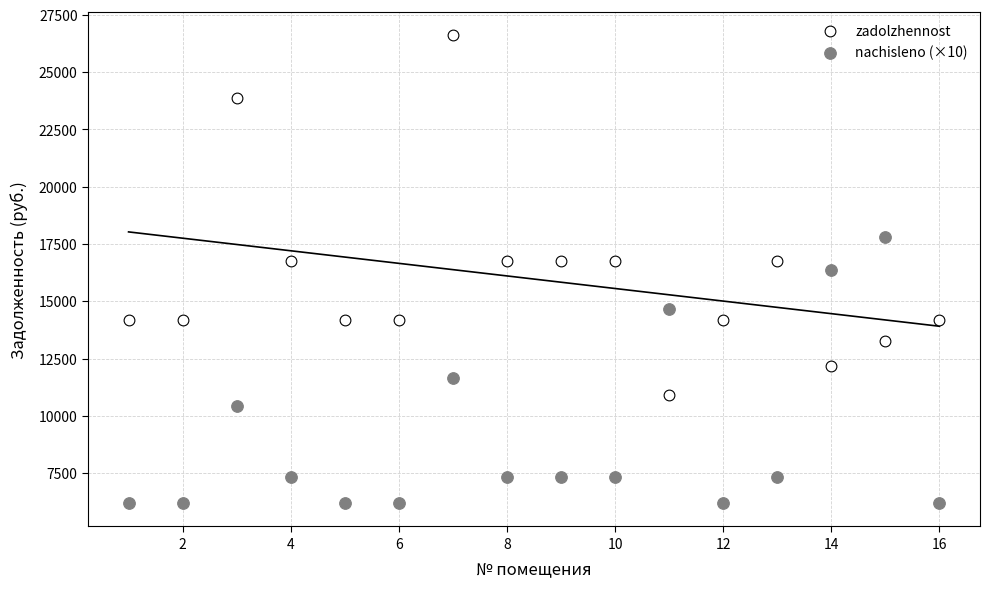

Across all data points, what is the range of Y values (max minus min)?

20428.8